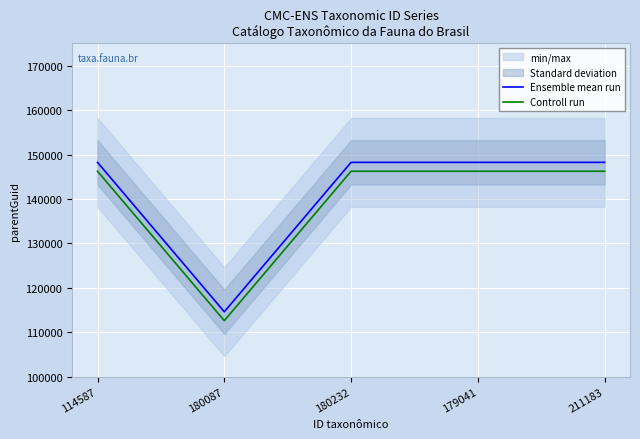

Reading left to right, extract all data points from this chart.

Ensemble mean run: 114587=148233	180087=114587	180232=148233	179041=148233	211183=148233
Controll run: 114587=146233	180087=112587	180232=146233	179041=146233	211183=146233